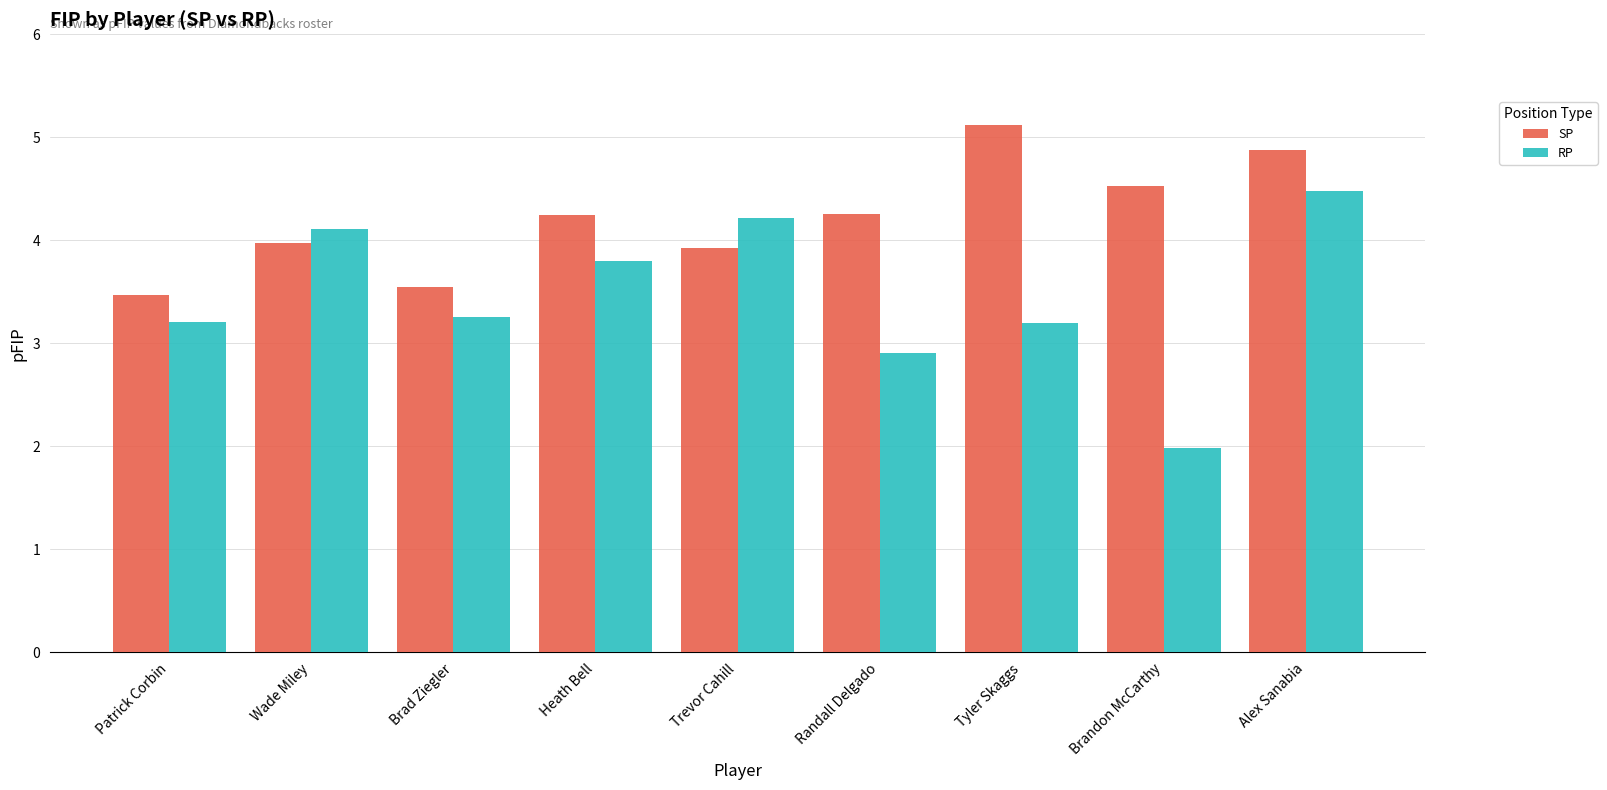

What is the label of the 9th bar from the right?

Patrick Corbin